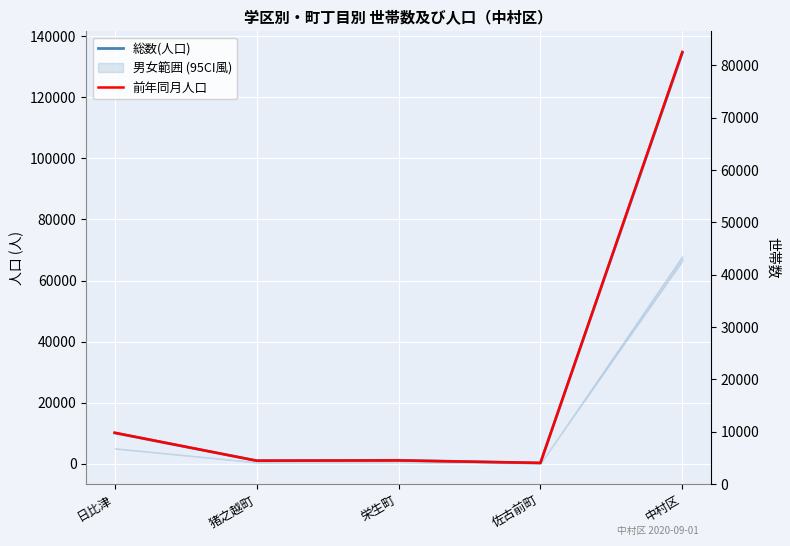

In 総数(人口), how many points are lower than both neighbors (excluding endpoints)?

2